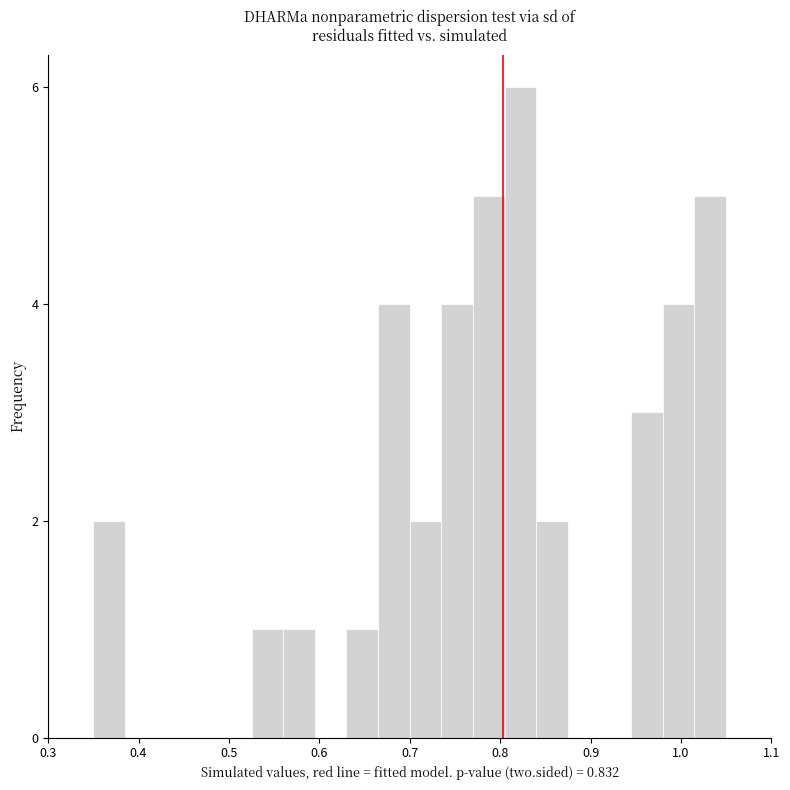

Read against the x-axis, roughly where is the centre of the tallest bar?

0.82